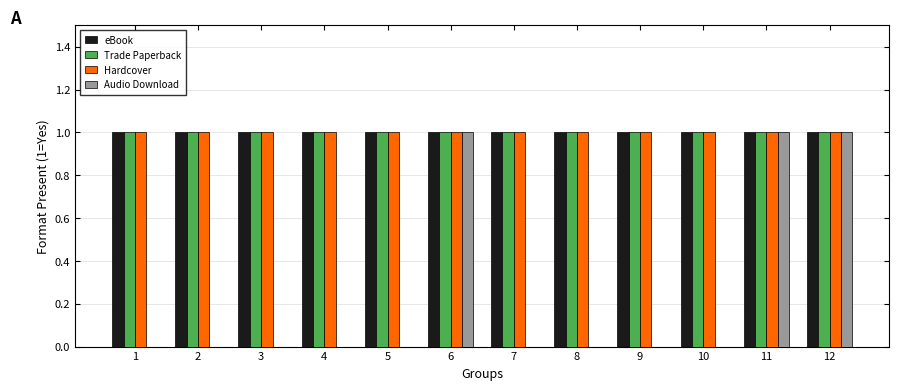

What is the total value across all series at 5?

3